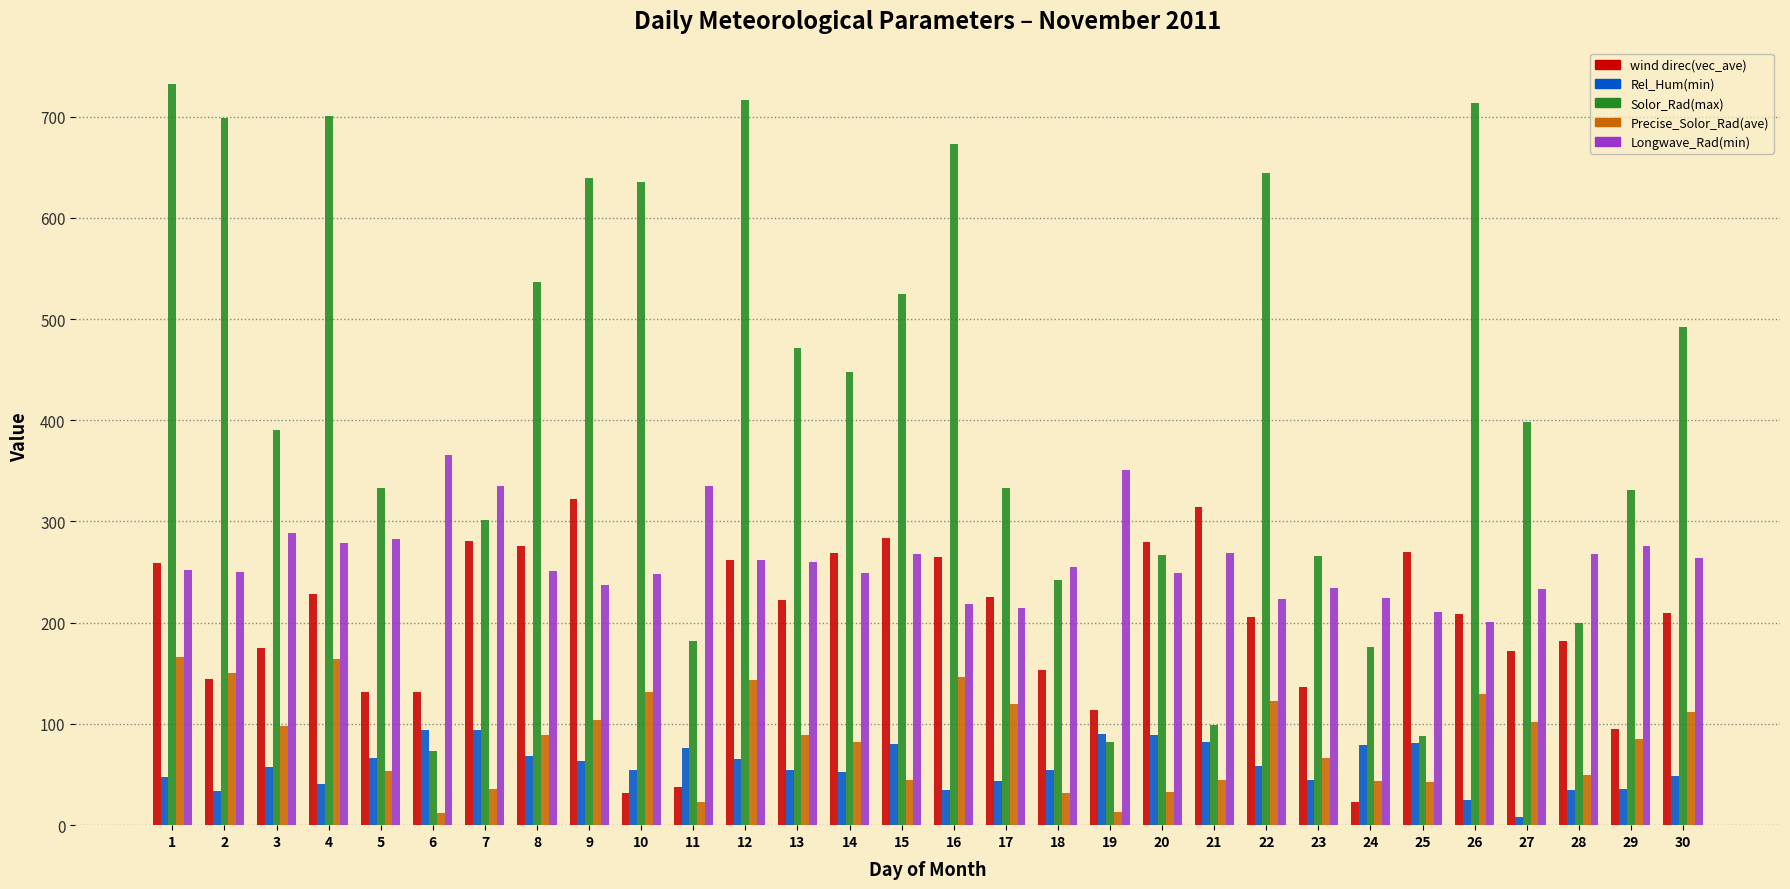

Rank the series by their maximum value, from lowest to highest.

Rel_Hum(min), Precise_Solor_Rad(ave), wind direc(vec_ave), Longwave_Rad(min), Solor_Rad(max)